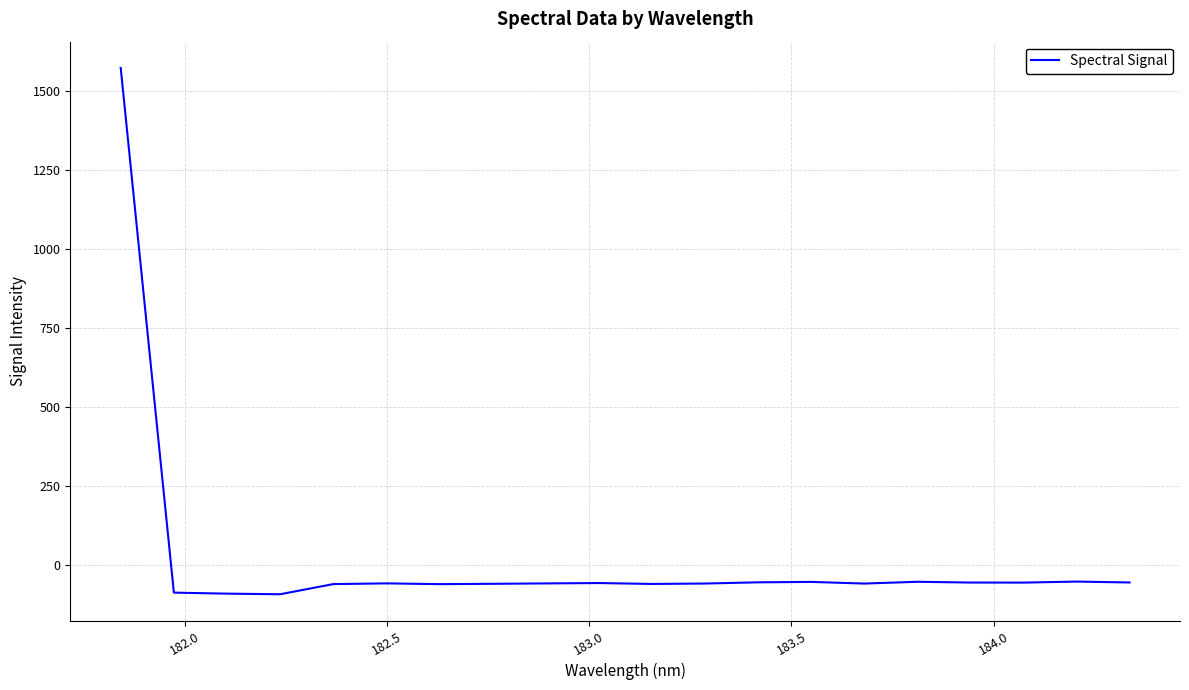

What is the smallest value displayed?

-93.9